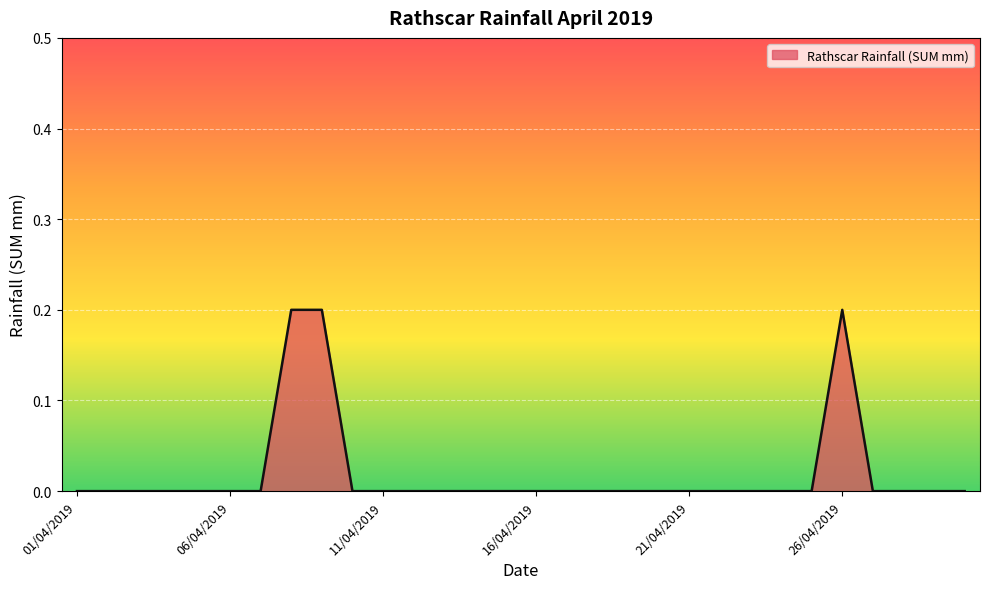

Does the chart display data point markers on the line(s)?

No